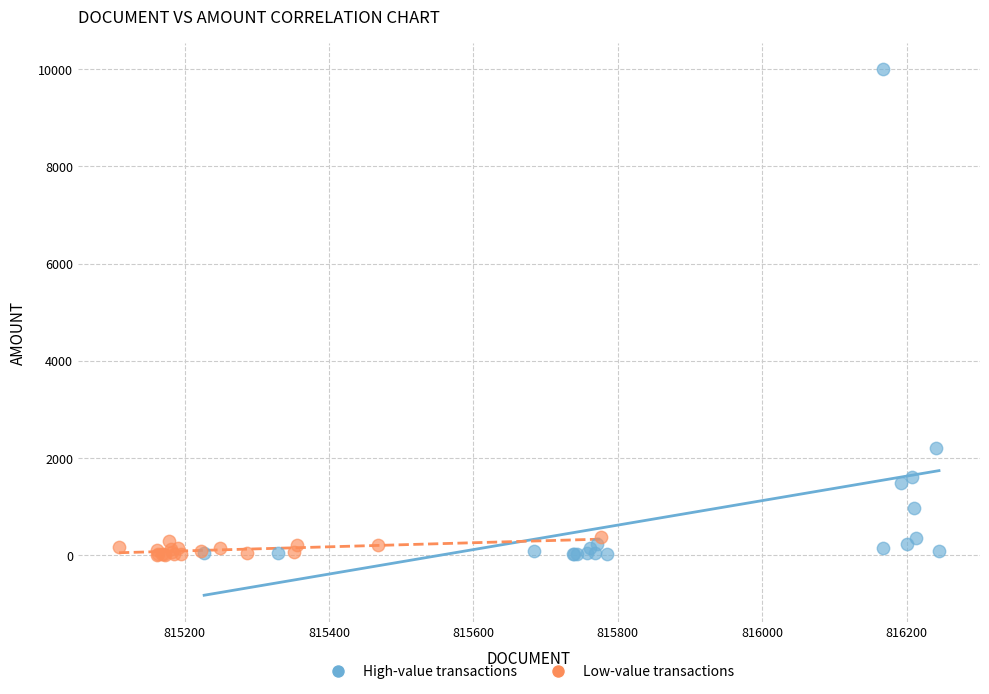

Which series has the widest spread of Y values?

High-value transactions